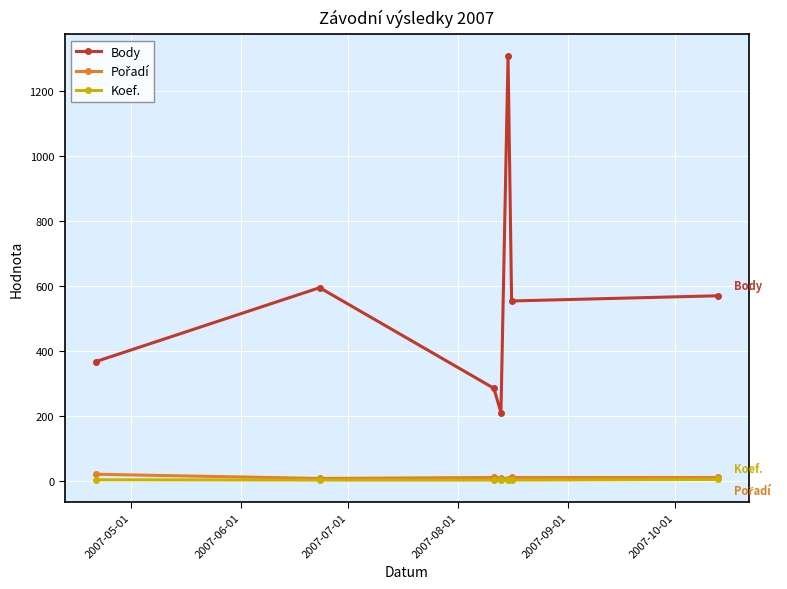

What is the sum of all Body values?

3891